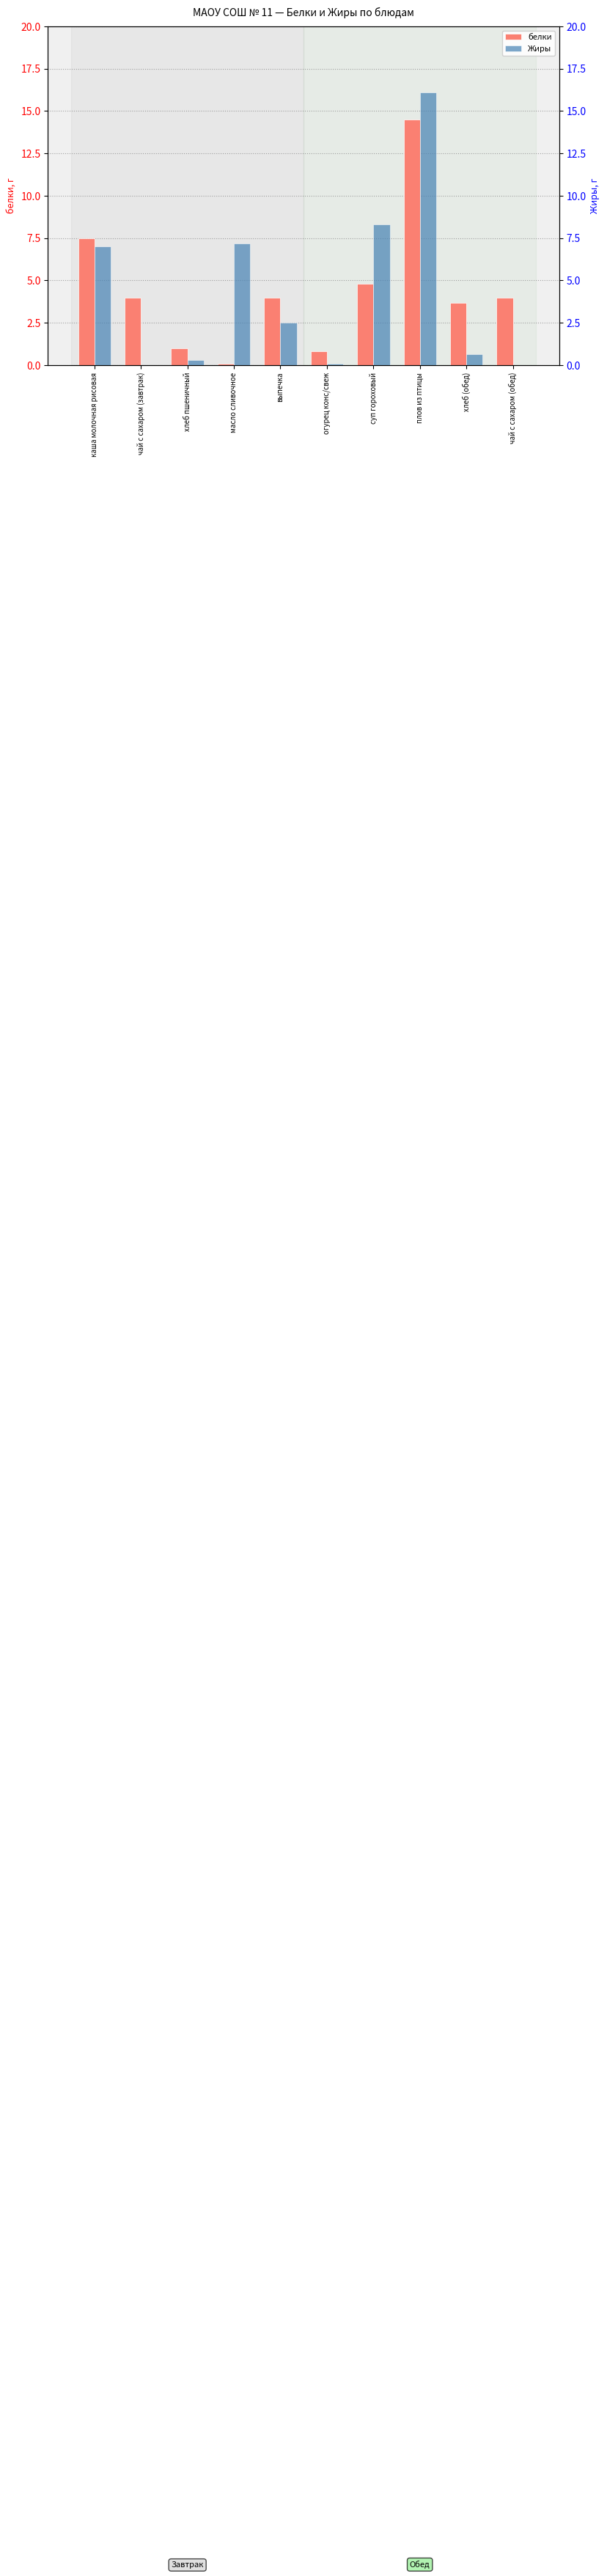

Reading right to left, extract all data points from this chart.

белки: чай с сахаром (обед)=4.0	хлеб (обед)=3.7	плов из птицы=14.5	суп гороховый=4.8	огурец конс/свеж=0.8	выпечка=4.0	масло сливочное=0.1	хлеб пшеничный=1.0	чай с сахаром (завтрак)=4.0	каша молочная рисовая=7.5
Жиры: чай с сахаром (обед)=0.0	хлеб (обед)=0.7	плов из птицы=16.1	суп гороховый=8.3	огурец конс/свеж=0.1	выпечка=2.5	масло сливочное=7.2	хлеб пшеничный=0.3	чай с сахаром (завтрак)=0.0	каша молочная рисовая=7.0